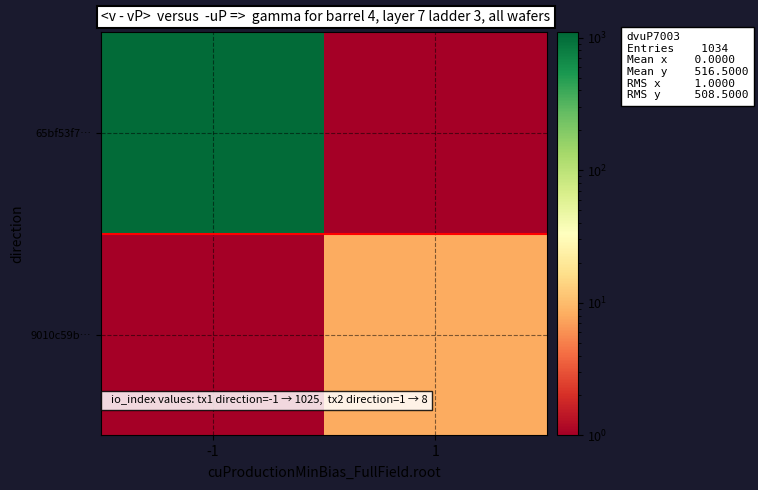

What is the minimum value shown in the chart?

0.5